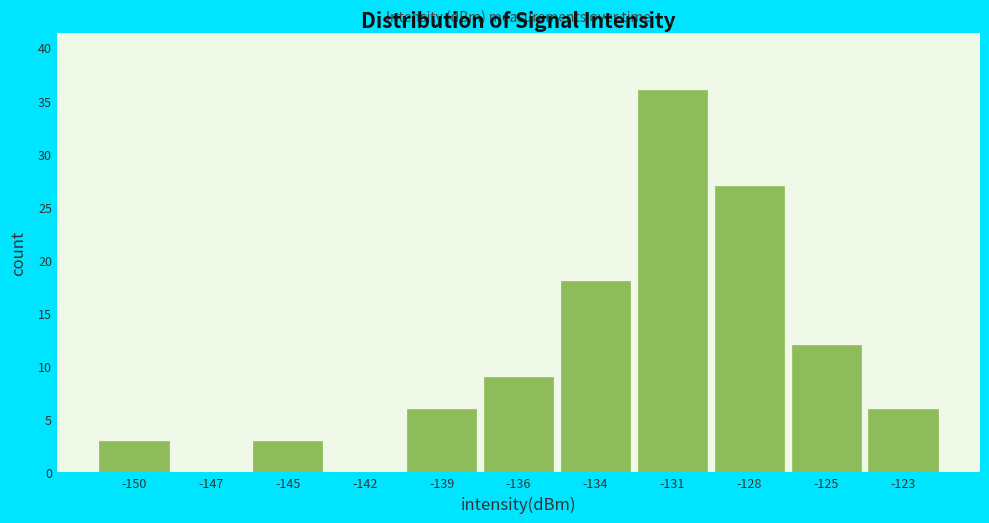

Reading left to right, extract all data points from this chart.

-150=3	-147=0	-145=3	-142=0	-139=6	-136=9	-134=18	-131=36	-128=27	-125=12	-123=6